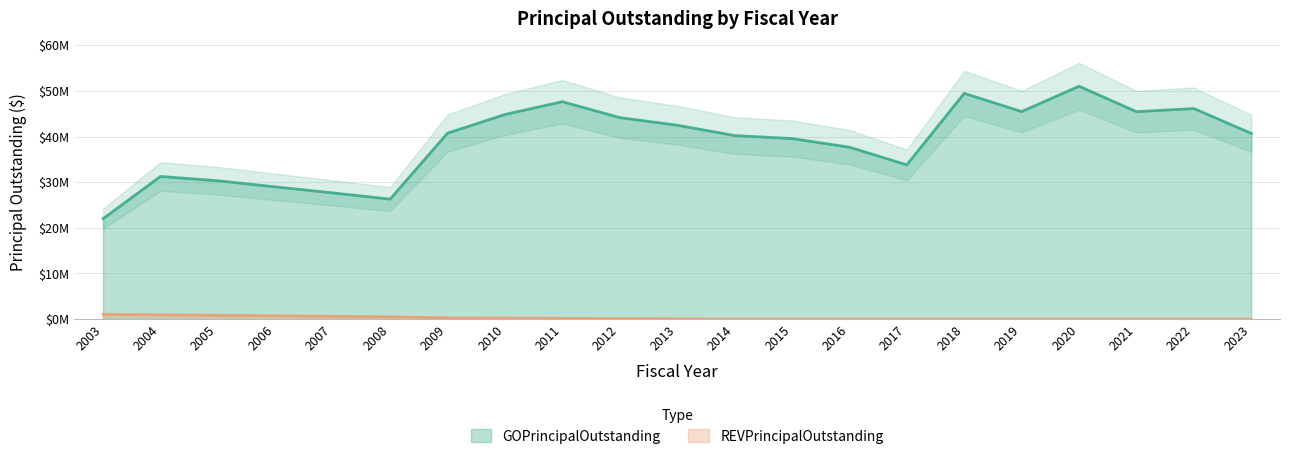

What is the difference between the maximum and minimum values in the GOPrincipalOutstanding series?

29035000